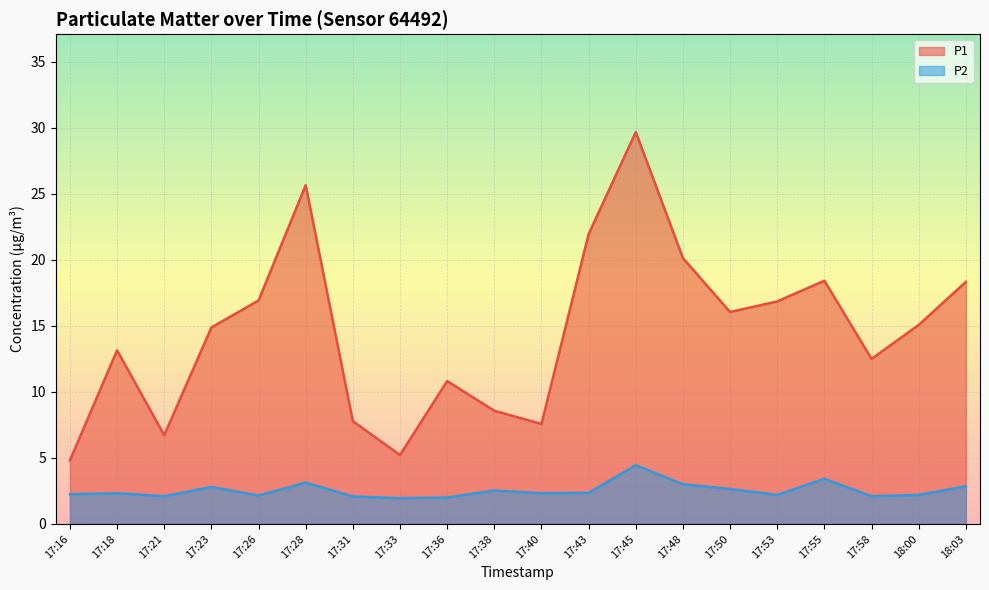

What is the sum of all P1 values?

291.1